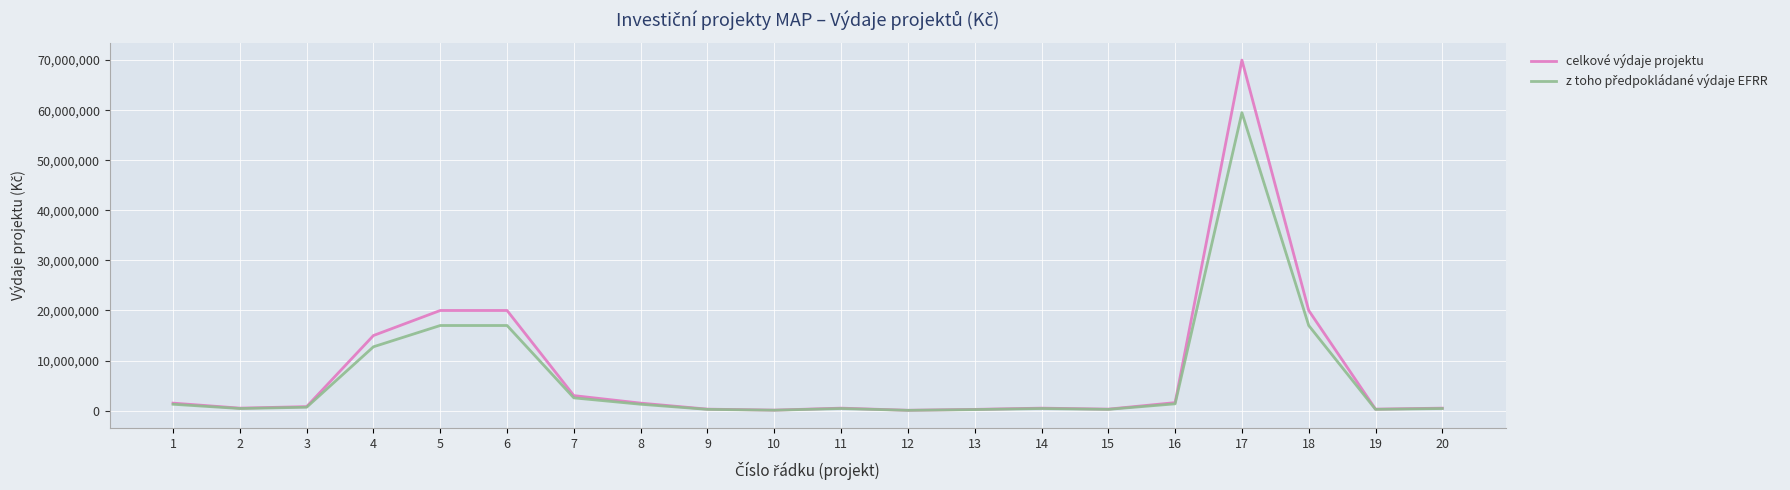

At which category is the sum across all series the highest?

17